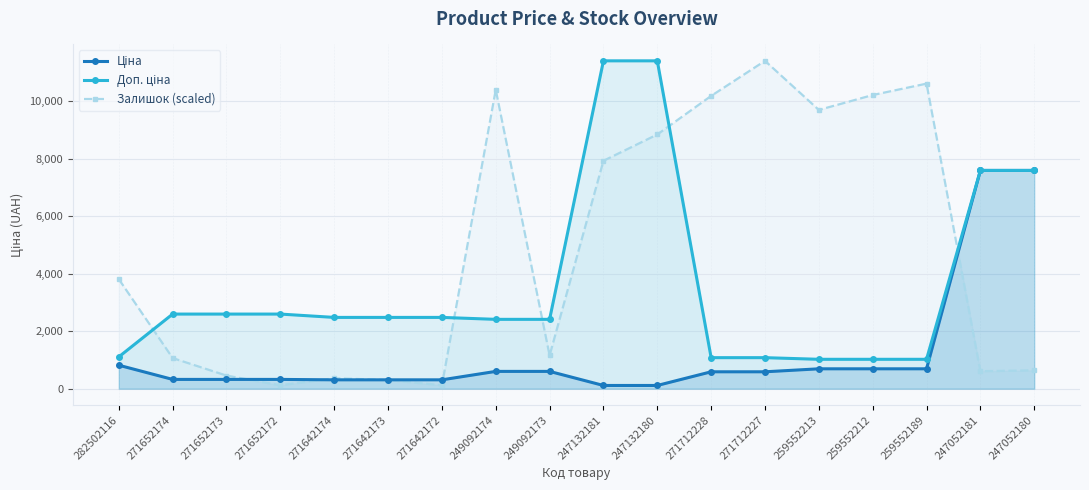

True or false: Залишок (scaled) has a value of 3813.5 at 282502116.

True